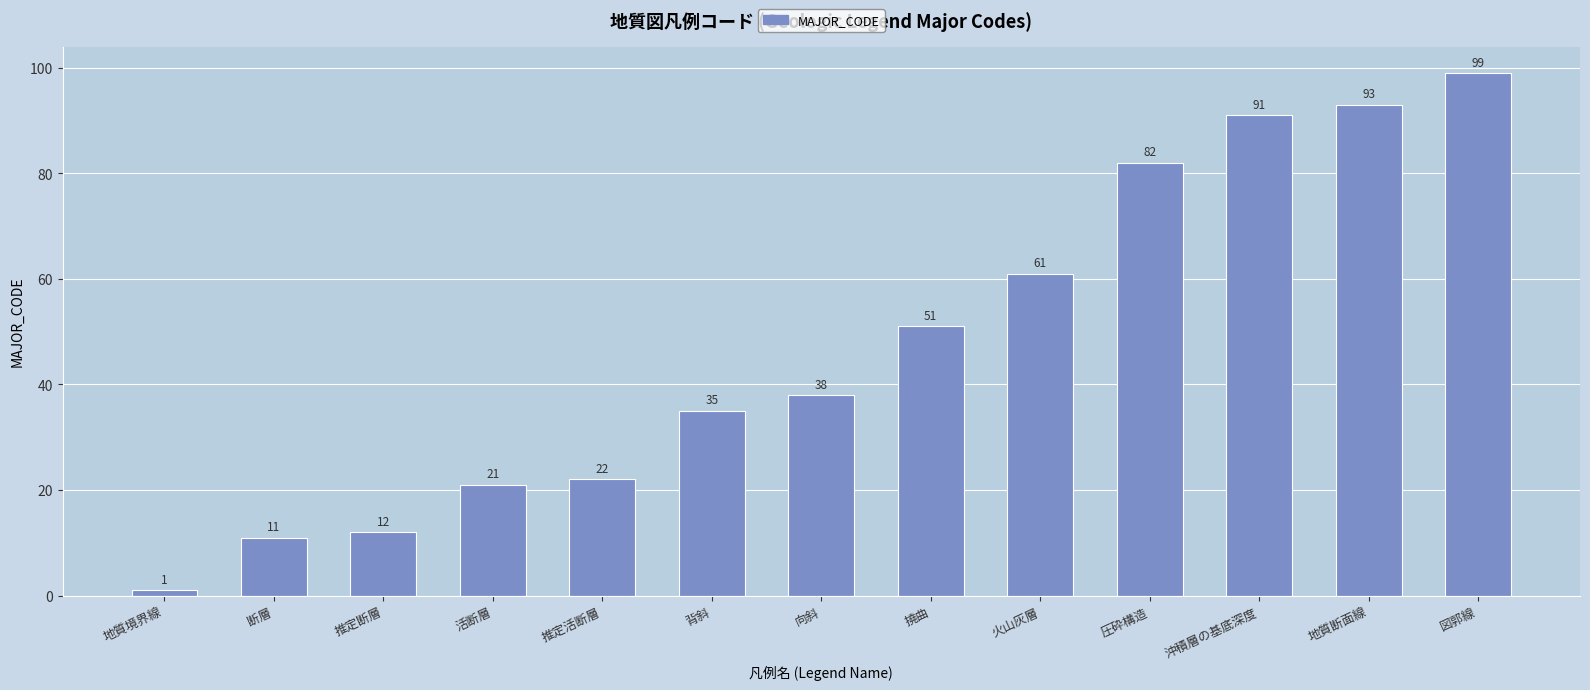

Rank the categories by value from lowest to highest.

地質境界線, 断層, 推定断層, 活断層, 推定活断層, 背斜, 向斜, 撓曲, 火山灰層, 圧砕構造, 沖積層の基底深度, 地質断面線, 図郭線